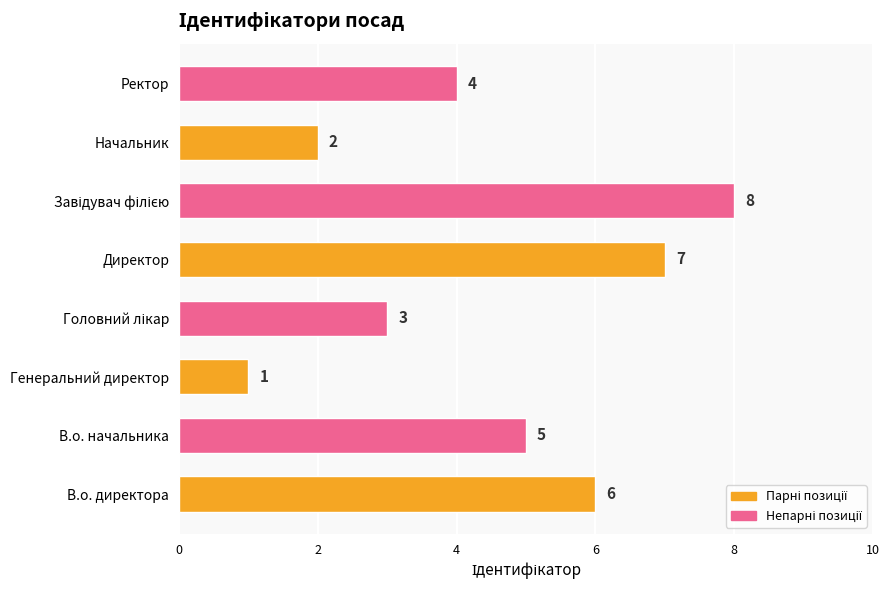

Where is the data nearest to the value 4?

Ректор